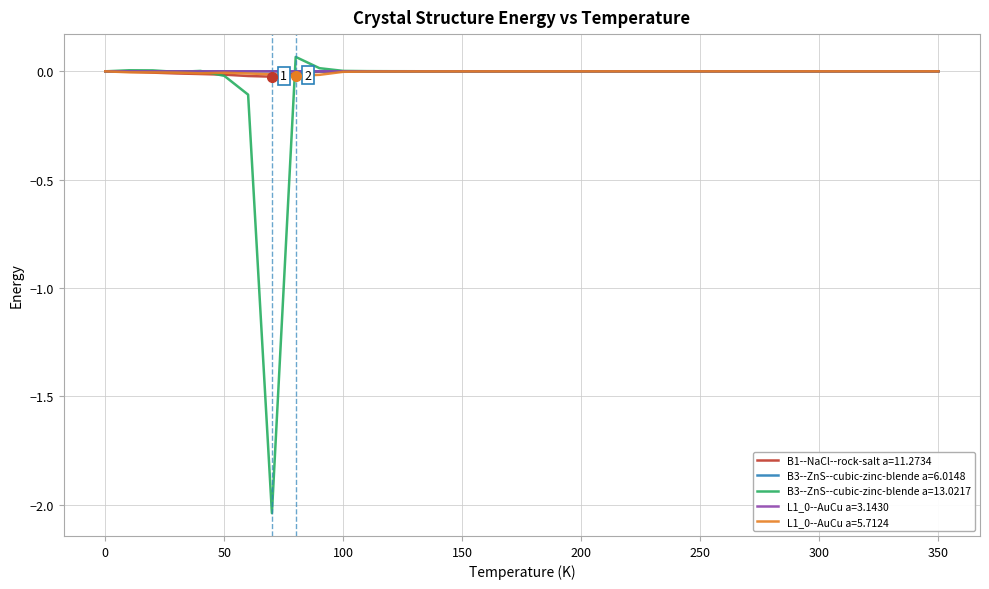

Which series has the largest range (max minus min)?

B3--ZnS--cubic-zinc-blende a=13.0217